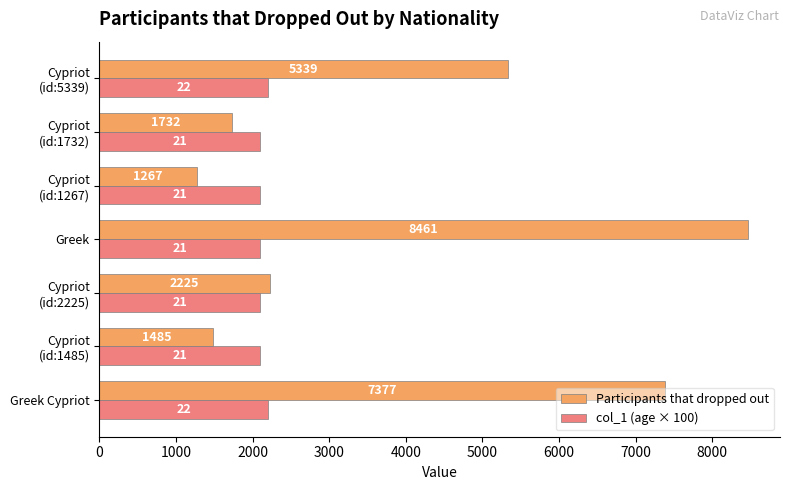

What is the smallest value displayed?

1267